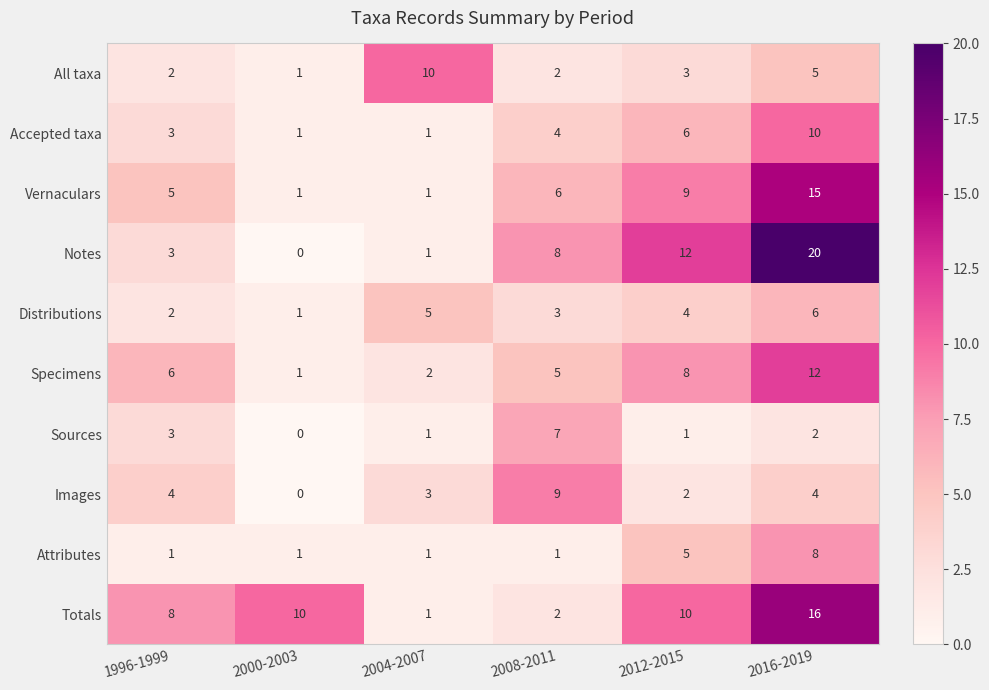

At which category is the sum across all series the highest?

2016-2019